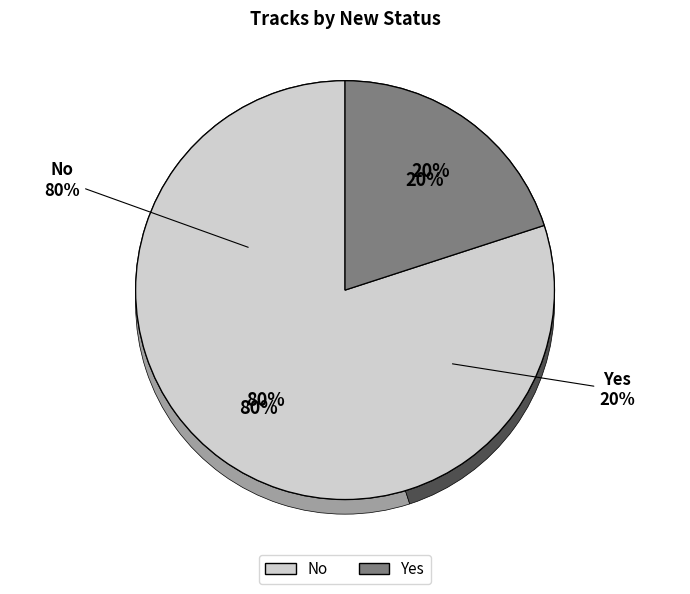

Count the number of slices in the pie.

2